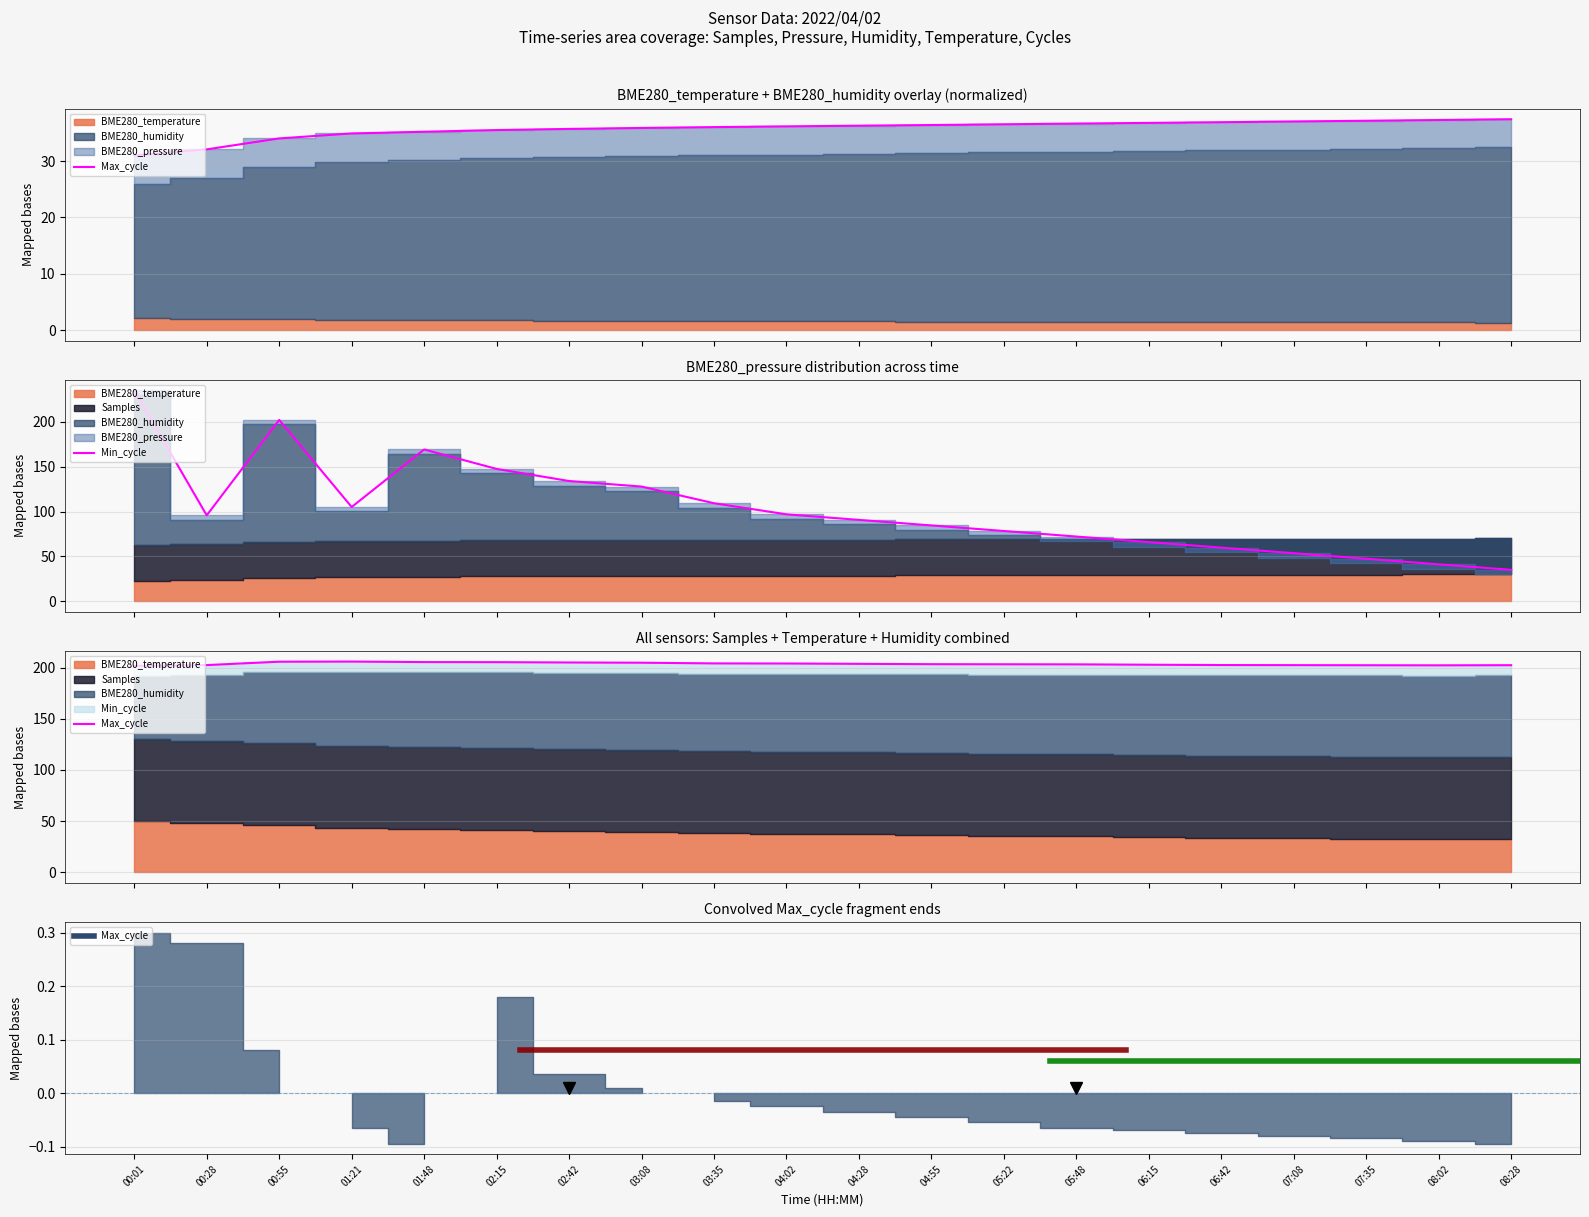

Which has a higher value, 04:55 or 02:15?

02:15